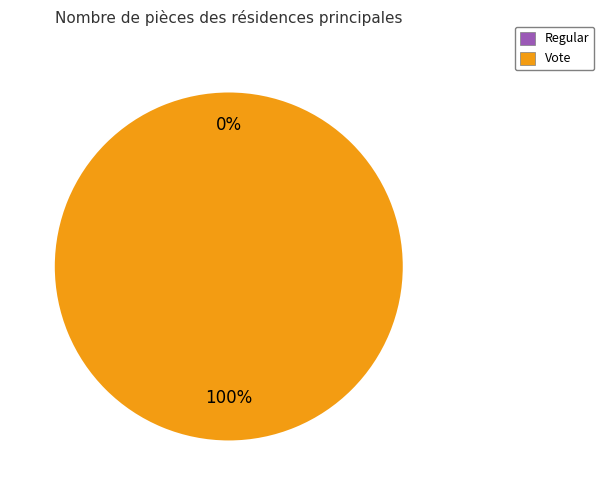

What is the largest slice in the pie chart?

Vote